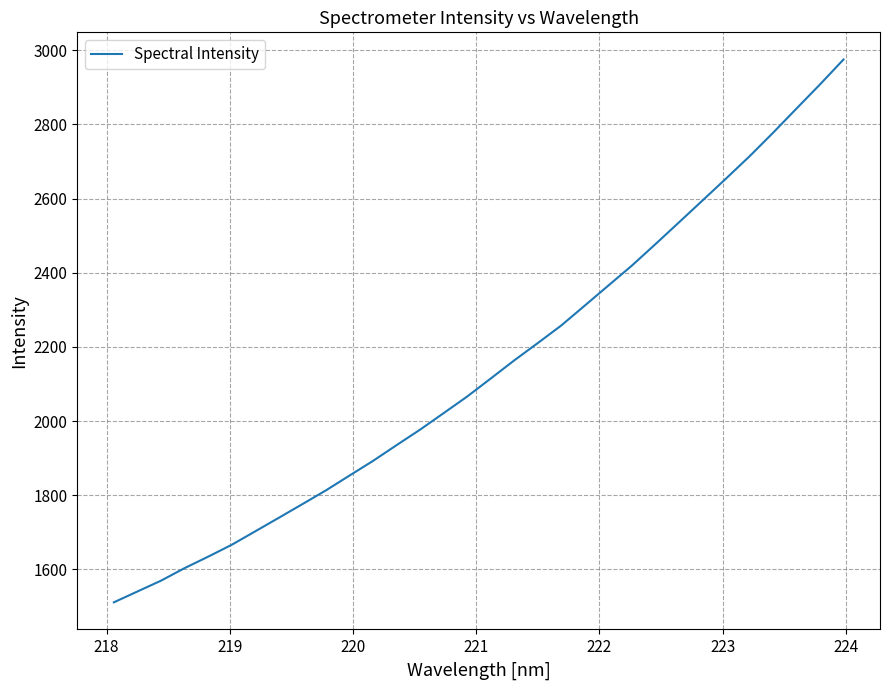

How many lines are shown in the chart?

1